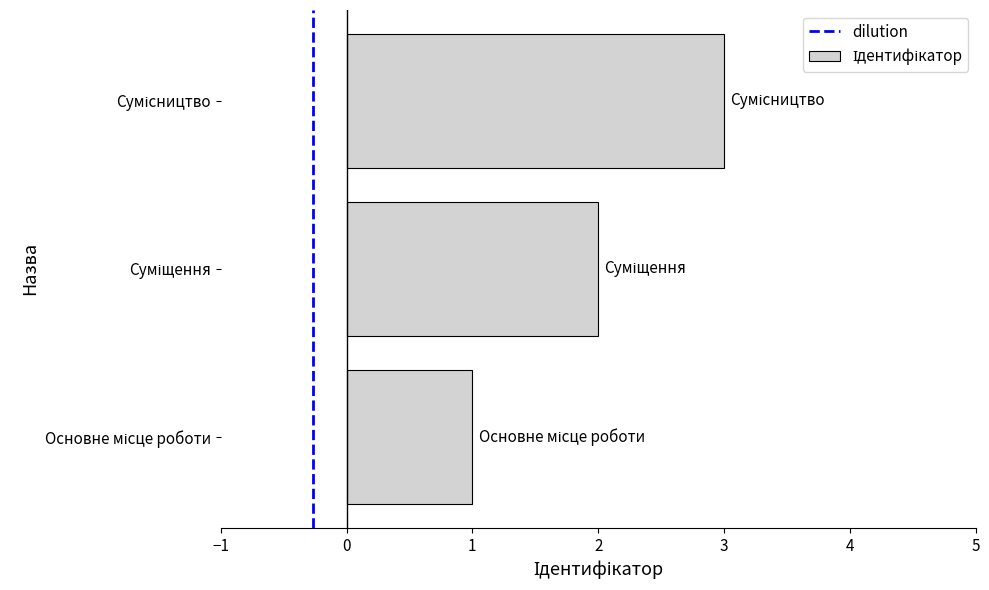

What is the sum of all values?

6